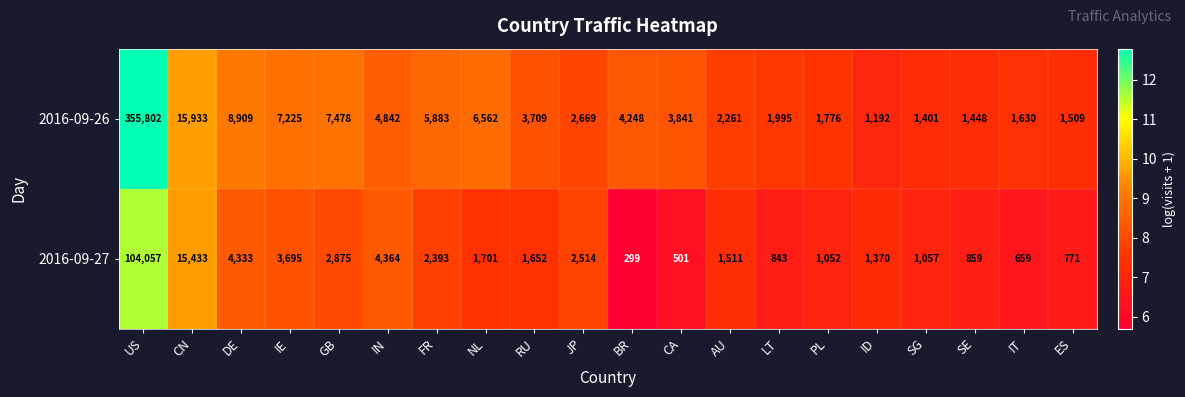

What is the total value across all series at CN?

31366